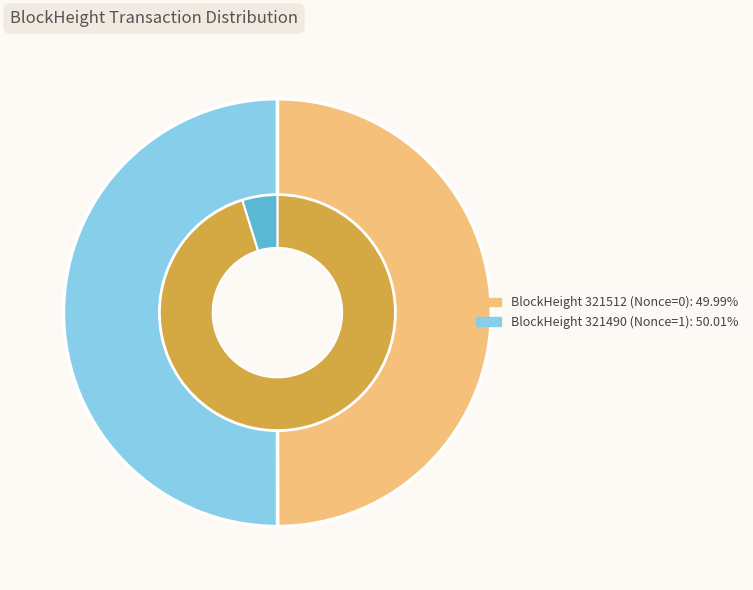

Which slice is the largest?

321490